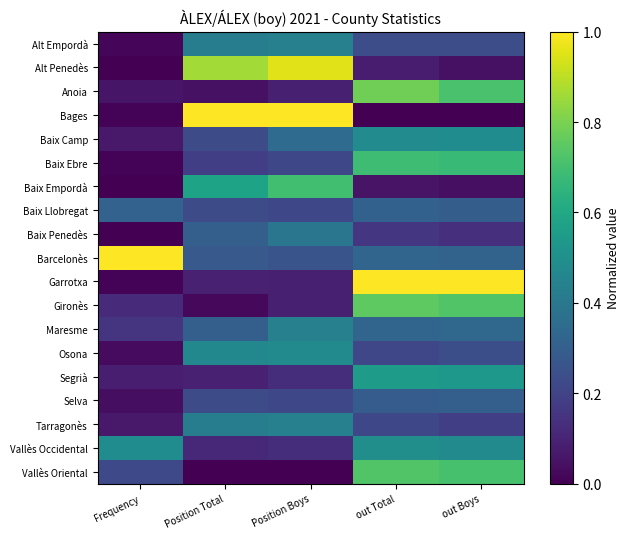

Reading right to left, list all the values displayed in this chart.

Alt Empordà: out Boys=0.2	out Total=0.2	Position Boys=0.4	Position Total=0.4	Frequency=0.0
Alt Penedès: out Boys=0.0	out Total=0.1	Position Boys=1.0	Position Total=0.9	Frequency=0.0
Anoia: out Boys=0.7	out Total=0.8	Position Boys=0.1	Position Total=0.0	Frequency=0.1
Bages: out Boys=0.0	out Total=0.0	Position Boys=1.0	Position Total=1.0	Frequency=0.0
Baix Camp: out Boys=0.5	out Total=0.5	Position Boys=0.3	Position Total=0.2	Frequency=0.1
Baix Ebre: out Boys=0.7	out Total=0.7	Position Boys=0.2	Position Total=0.2	Frequency=0.0
Baix Empordà: out Boys=0.0	out Total=0.1	Position Boys=0.7	Position Total=0.6	Frequency=0.0
Baix Llobregat: out Boys=0.3	out Total=0.3	Position Boys=0.2	Position Total=0.2	Frequency=0.3
Baix Penedès: out Boys=0.1	out Total=0.2	Position Boys=0.4	Position Total=0.3	Frequency=0.0
Barcelonès: out Boys=0.3	out Total=0.3	Position Boys=0.3	Position Total=0.3	Frequency=1.0
Garrotxa: out Boys=1.0	out Total=1.0	Position Boys=0.1	Position Total=0.1	Frequency=0.0
Gironès: out Boys=0.7	out Total=0.8	Position Boys=0.1	Position Total=0.0	Frequency=0.1
Maresme: out Boys=0.3	out Total=0.3	Position Boys=0.4	Position Total=0.3	Frequency=0.2
Osona: out Boys=0.2	out Total=0.2	Position Boys=0.5	Position Total=0.5	Frequency=0.0
Segrià: out Boys=0.5	out Total=0.6	Position Boys=0.1	Position Total=0.1	Frequency=0.1
Selva: out Boys=0.3	out Total=0.3	Position Boys=0.2	Position Total=0.2	Frequency=0.0
Tarragonès: out Boys=0.2	out Total=0.2	Position Boys=0.4	Position Total=0.4	Frequency=0.1
Vallès Occidental: out Boys=0.5	out Total=0.5	Position Boys=0.1	Position Total=0.1	Frequency=0.5
Vallès Oriental: out Boys=0.7	out Total=0.7	Position Boys=0.0	Position Total=0.0	Frequency=0.2